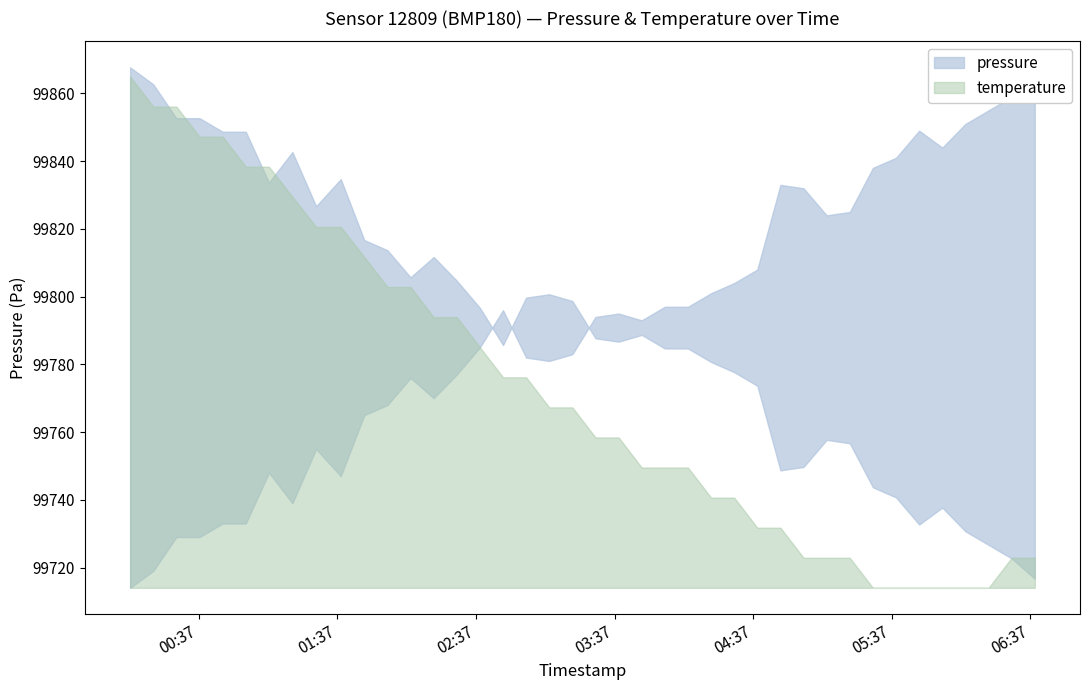

What is the total value across all series at 2023-04-30T03:08:43?

99791.0